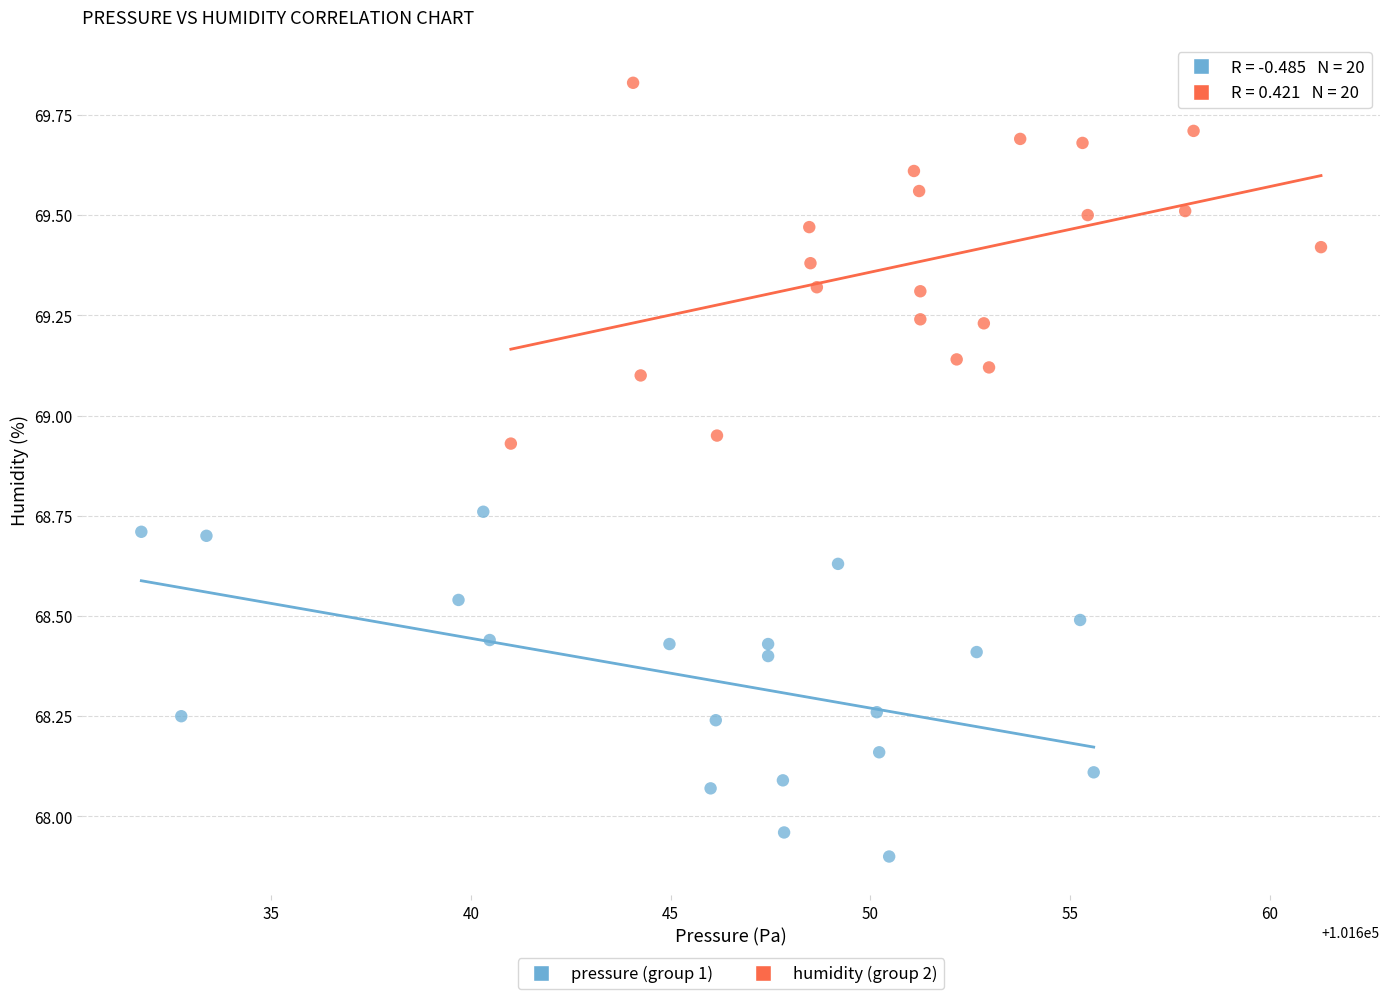

What are all the series names shown in the legend?

pressure (group 1), humidity (group 2)